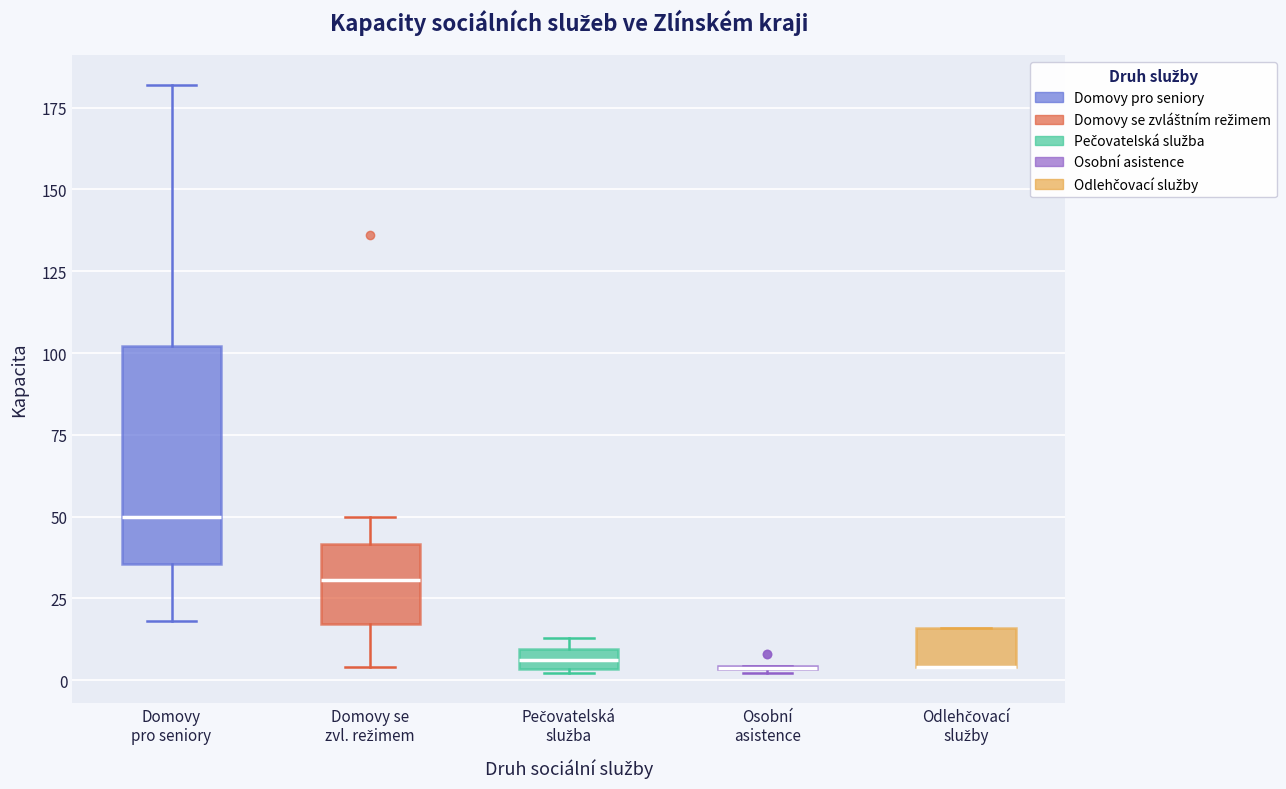

Comparing the boxes themselves (not the whiskers), which one is the tallest?

Domovy pro seniory